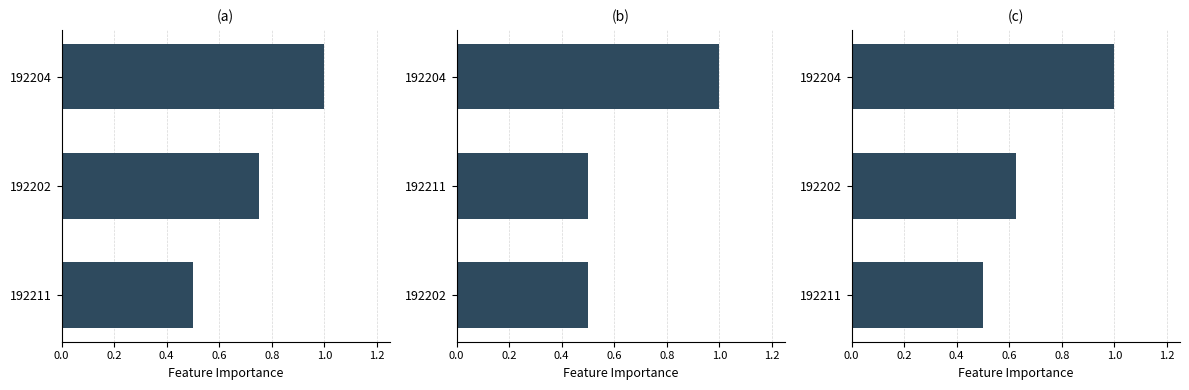

Does the chart contain stacked bars?

No